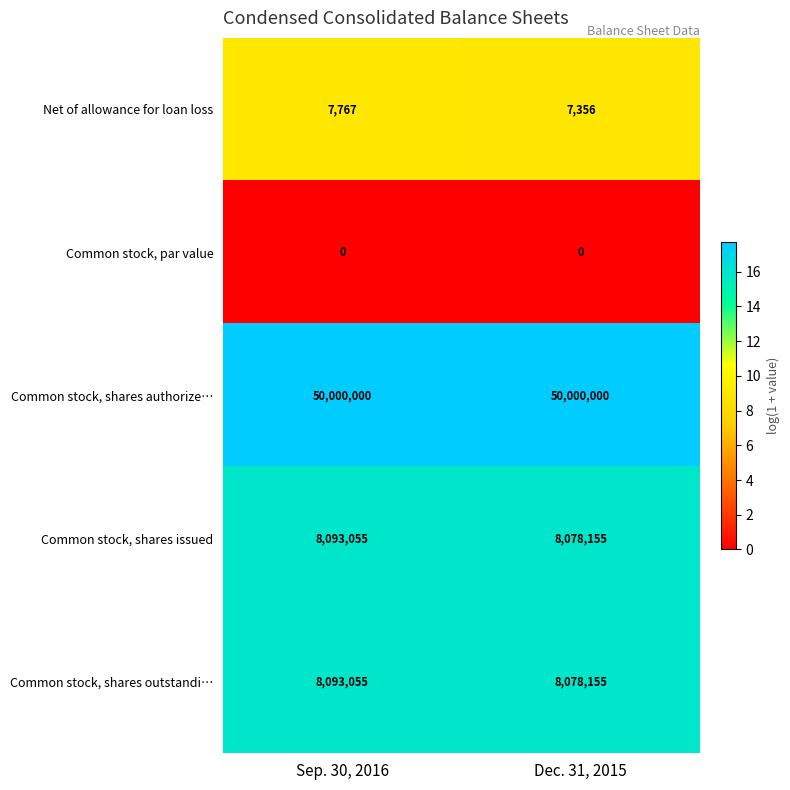

Reading left to right, list all the values displayed in this chart.

Net of allowance for loan loss: Sep. 30, 2016=7767	Dec. 31, 2015=7356
Common stock, par value: Sep. 30, 2016=0	Dec. 31, 2015=0
Common stock, shares authorize…: Sep. 30, 2016=50000000	Dec. 31, 2015=50000000
Common stock, shares issued: Sep. 30, 2016=8093055	Dec. 31, 2015=8078155
Common stock, shares outstandi…: Sep. 30, 2016=8093055	Dec. 31, 2015=8078155